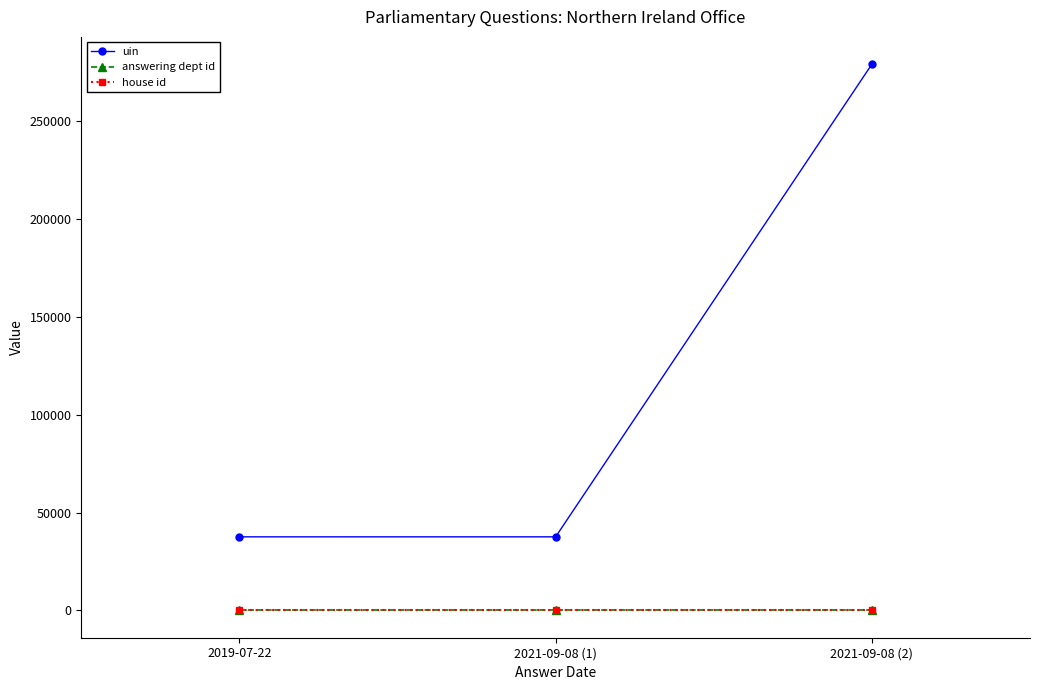

How many lines are shown in the chart?

3